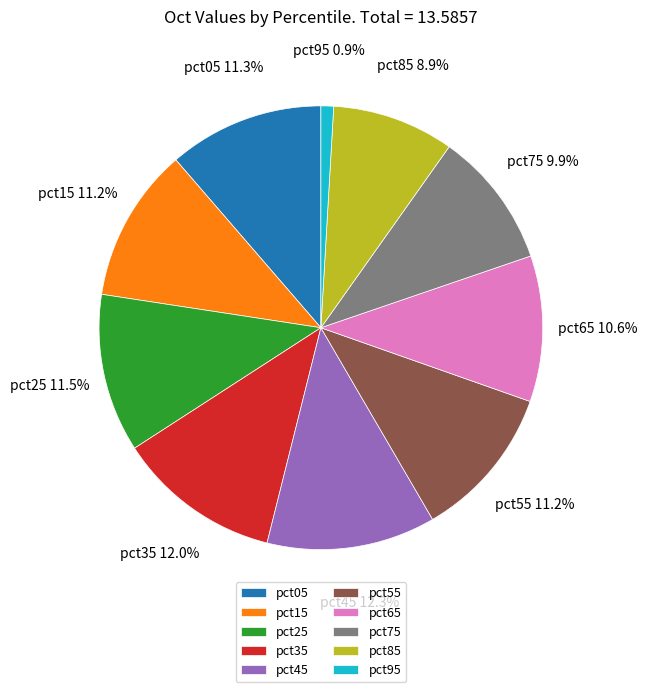

Which category has the smallest portion of the pie?

pct95